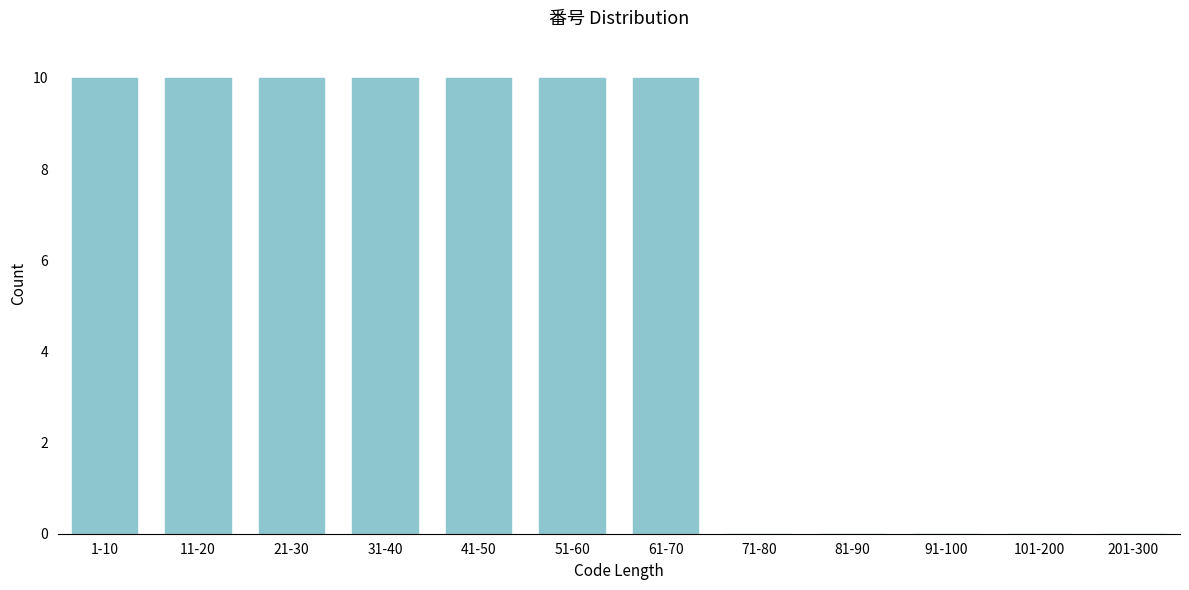

Reading left to right, transcribe all the data shown in this chart.

1-10=10	11-20=10	21-30=10	31-40=10	41-50=10	51-60=10	61-70=10	71-80=0	81-90=0	91-100=0	101-200=0	201-300=0